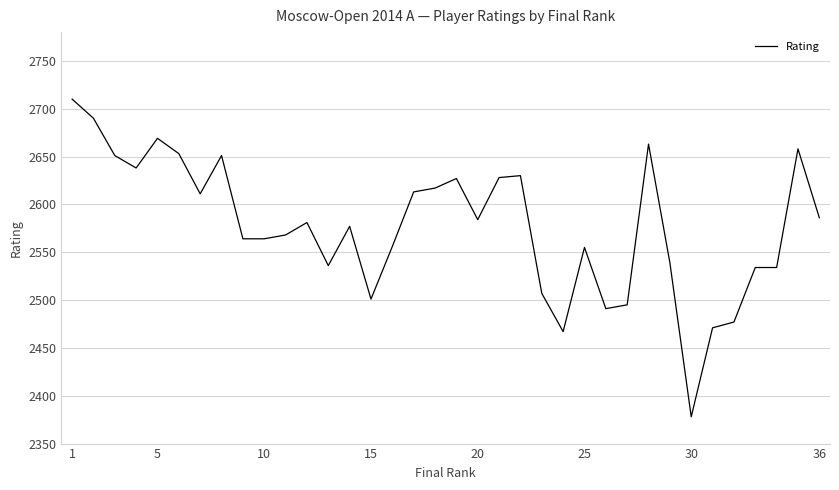

What is the greatest value displayed?

2710